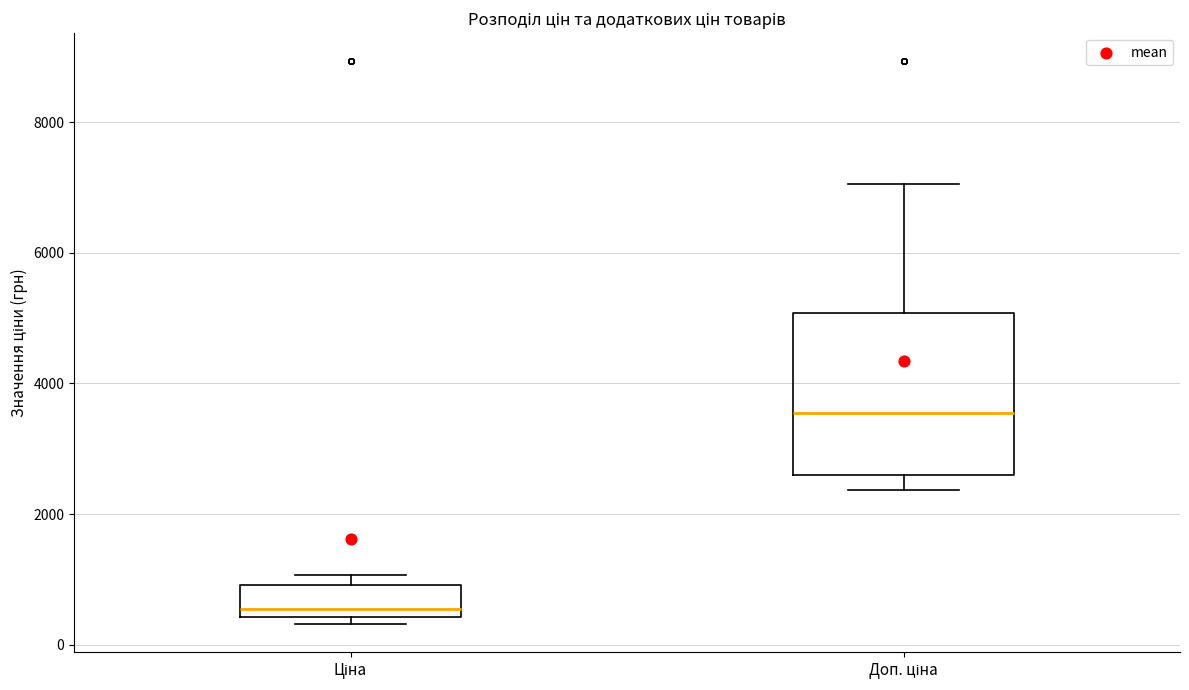

Reading left to right, read every box against the y-axis: the position of its median line, the range the box covers, and the ends of its whiskers. The values are not printed on the chart, so give them approximately, as read against the axis.

Ціна: median 600, box 400 to 1000, whiskers 400 (just below the box's lower edge) to 1000 (just above the box's upper edge)
Доп. ціна: median 3600, box 2600 to 5000, whiskers 2400 to 7000